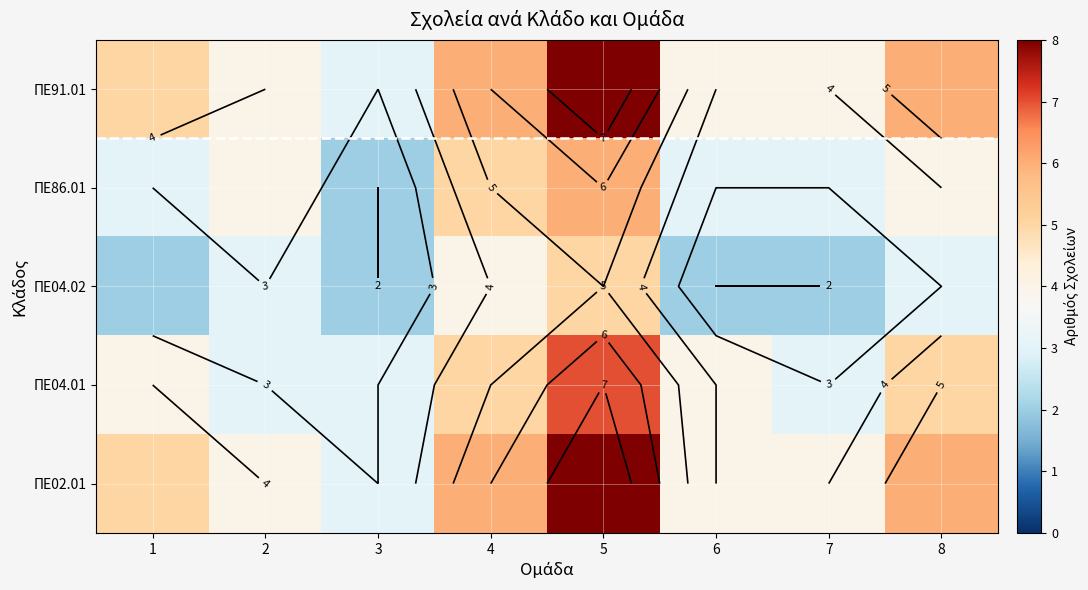

What is the greatest value displayed?

8